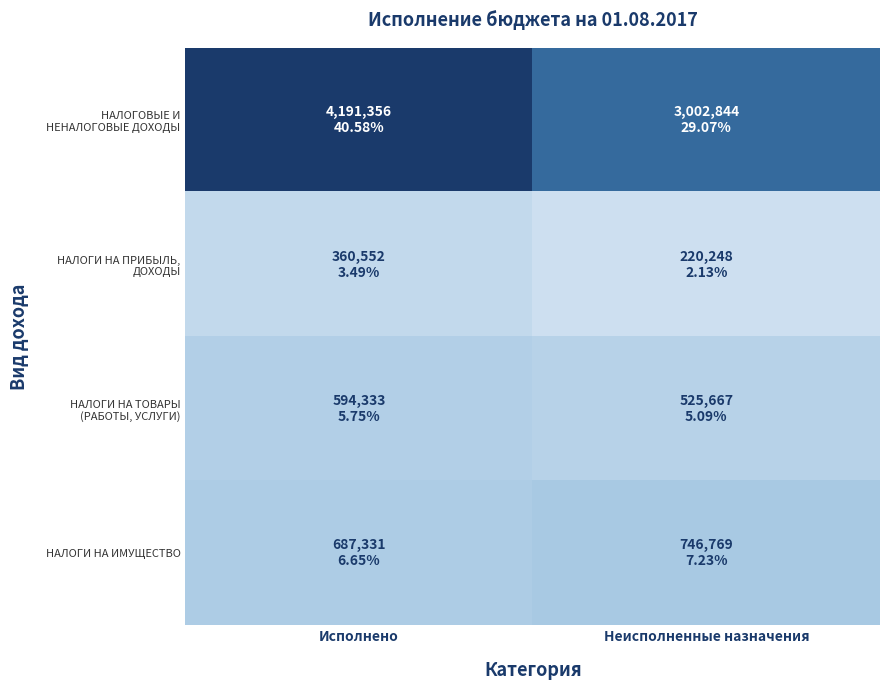

What is the total value across all series at Исполнено?

5833572.0